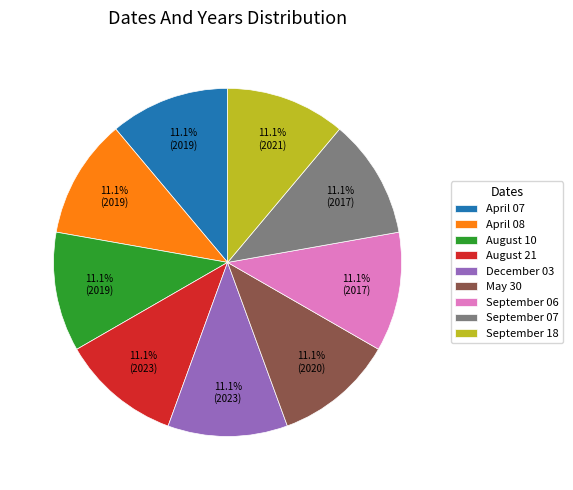

Does December 03 represent more than half of the total?

No